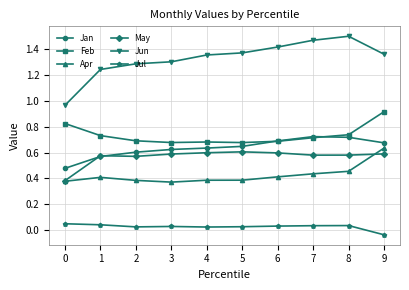

How many distinct data groups are displayed?

6